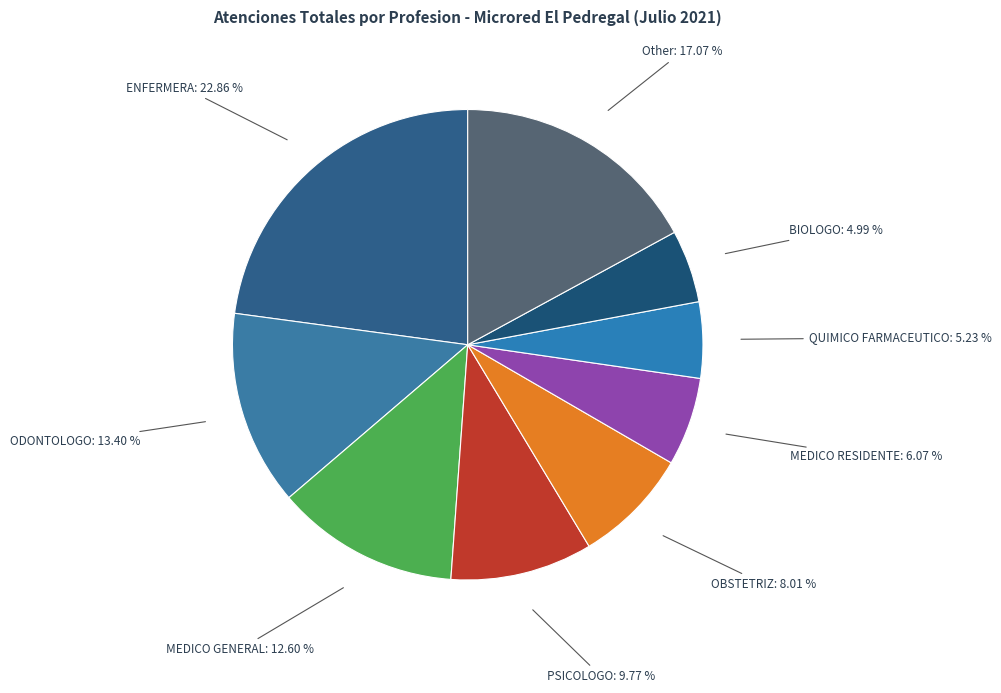

Do BIOLOGO and Other together represent more than half of the pie?

No